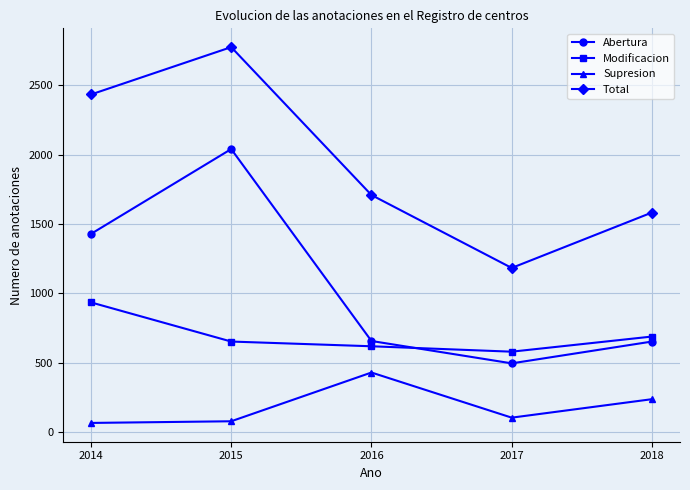

The value of Total at 2017 is 1184. True or false?

True